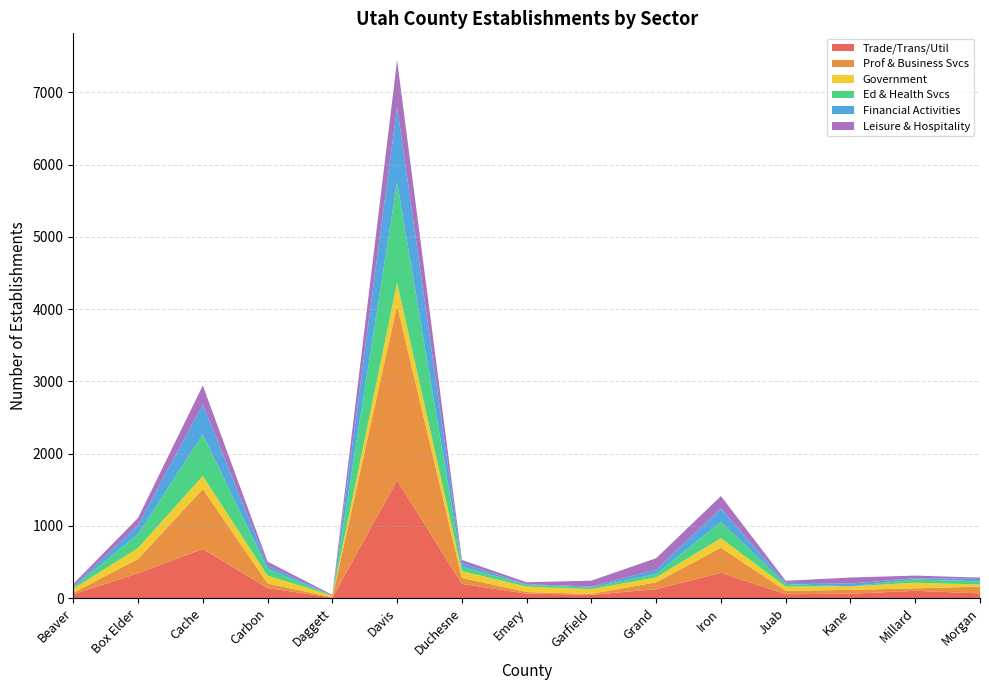

Reading left to right, transcribe all the data shown in this chart.

Trade/Trans/Util: 52	343	679	139	6	1630	196	61	44	123	349	53	60	100	64
Prof & Business Svcs: 22	197	830	63	4	2419	83	22	15	94	349	46	54	34	95
Government: 53	154	181	108	23	318	94	75	64	69	131	59	48	79	28
Ed & Health Svcs: 22	192	577	95	0	1391	63	24	23	48	225	37	0	44	44
Financial Activities: 10	126	415	49	0	1044	47	10	12	60	186	16	39	18	33
Leisure & Hospitality: 36	97	261	50	12	644	45	26	83	158	172	28	83	36	19